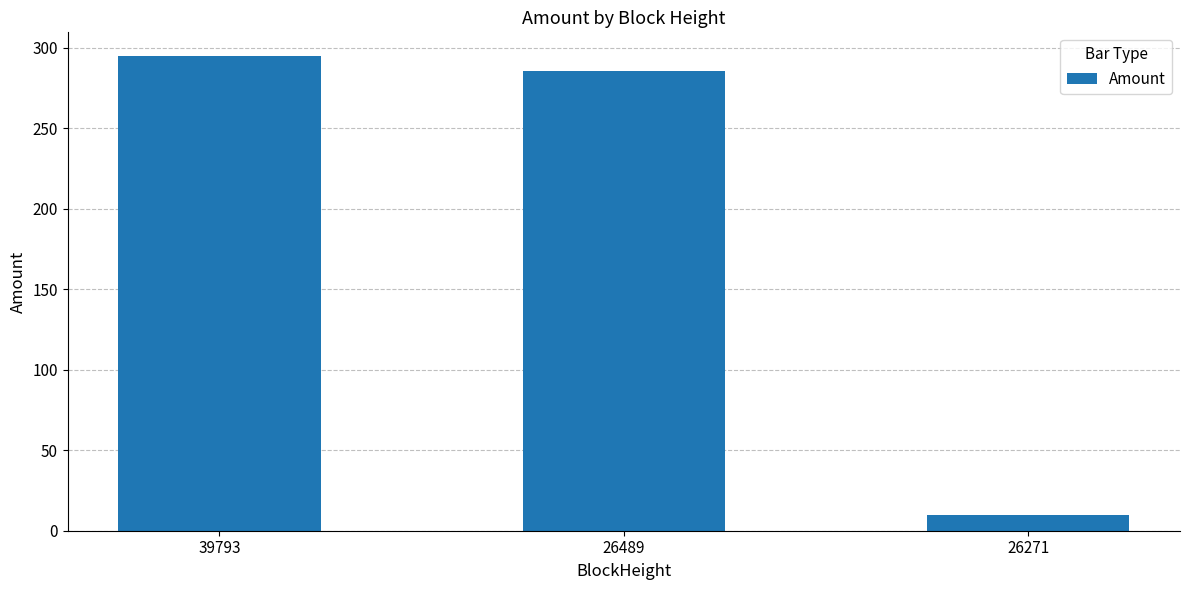

What is the sum of the values at 39793 and 26489?

581.0